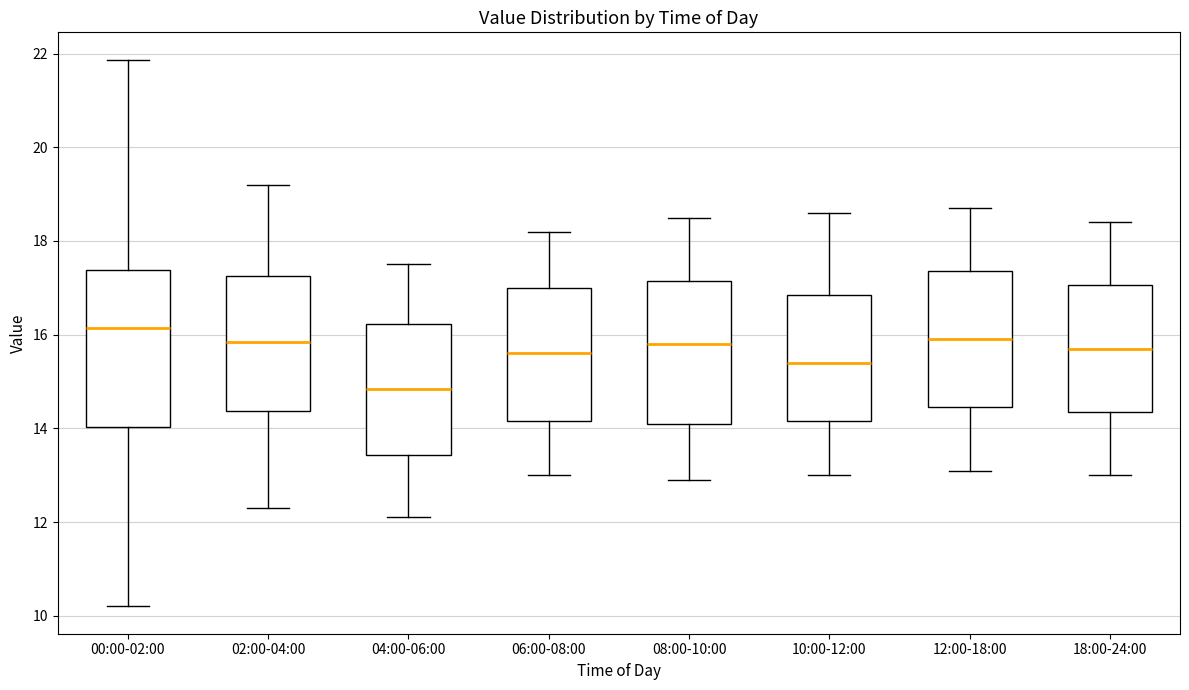

Reading left to right, transcribe this box plot: for each box, give where its median line is, the range the box spans, and where its two whiskers end, as read against the y-axis. The values are not printed on the chart, so give them approximately, as read against the axis.

00:00-02:00: median 16.2, box 14.0 to 17.4, whiskers 10.2 to 21.8
02:00-04:00: median 15.8, box 14.4 to 17.2, whiskers 12.4 to 19.2
04:00-06:00: median 14.8, box 13.4 to 16.2, whiskers 12.2 to 17.6
06:00-08:00: median 15.6, box 14.2 to 17.0, whiskers 13.0 to 18.2
08:00-10:00: median 15.8, box 14.2 to 17.2, whiskers 13.0 to 18.6
10:00-12:00: median 15.4, box 14.2 to 16.8, whiskers 13.0 to 18.6
12:00-18:00: median 16.0, box 14.4 to 17.4, whiskers 13.2 to 18.8
18:00-24:00: median 15.8, box 14.4 to 17.0, whiskers 13.0 to 18.4